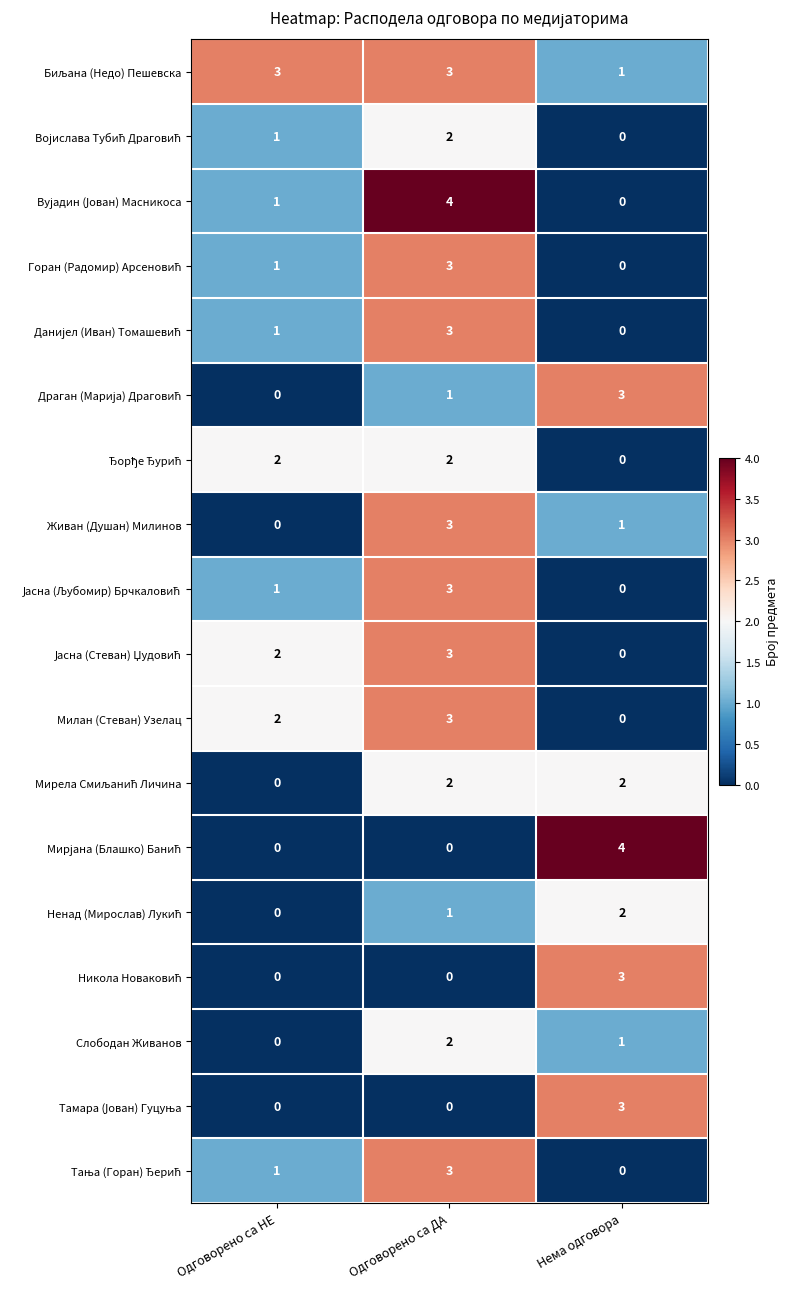

At how many categories does at least one series exceed 0?

3